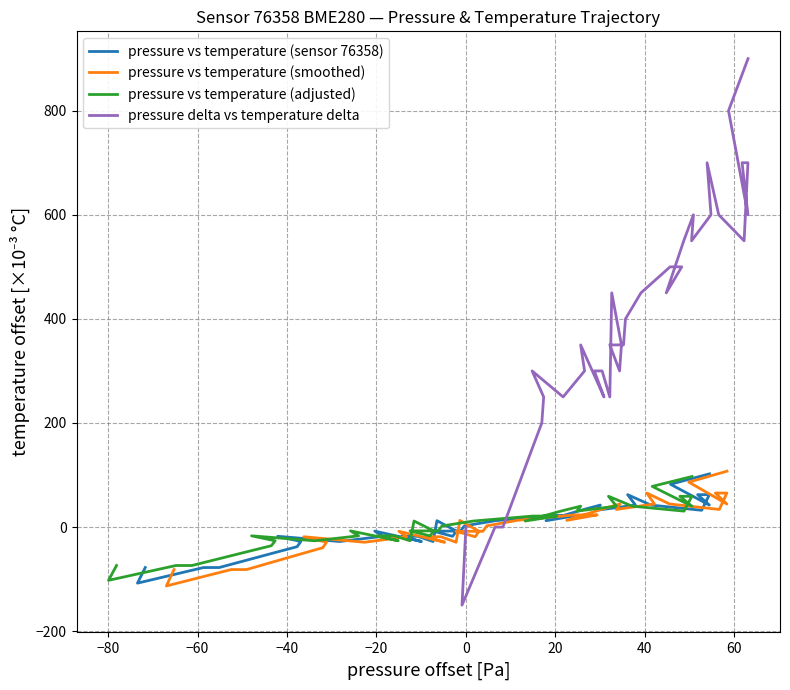

How many values in the pressure delta vs temperature delta series exceed 350?

23